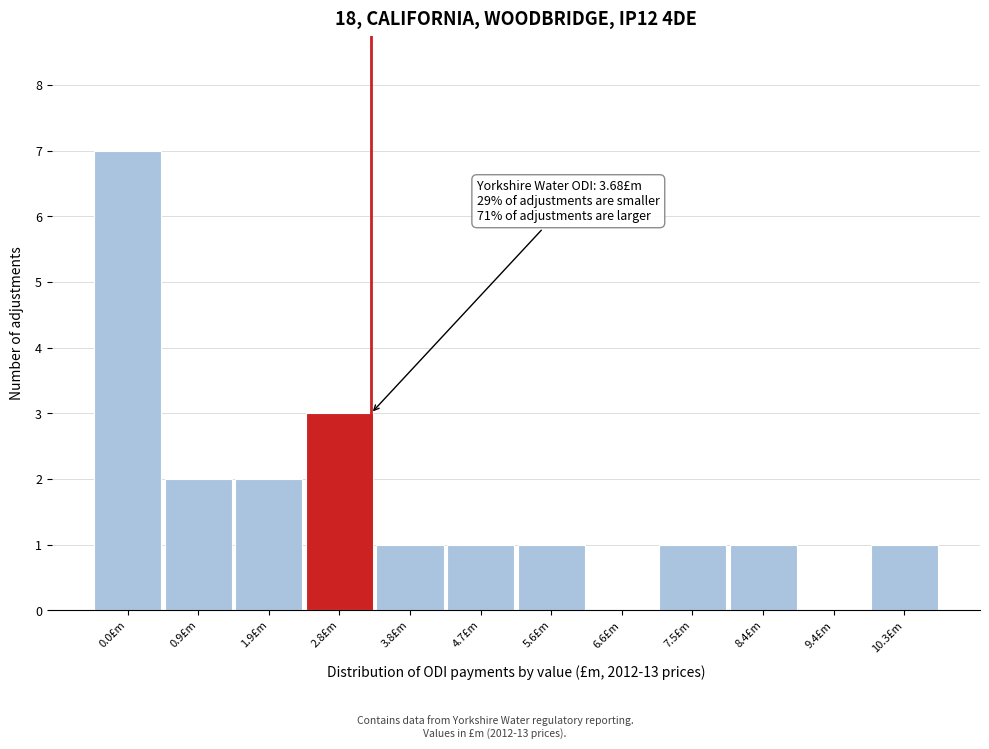

Reading right to left, transcribe all the data shown in this chart.

10.3£m=1	9.4£m=0	8.4£m=1	7.5£m=1	6.6£m=0	5.6£m=1	4.7£m=1	3.8£m=1	2.8£m=3	1.9£m=2	0.9£m=2	0.0£m=7